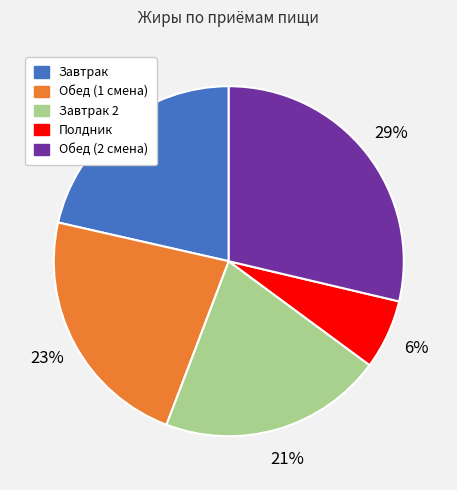

Is there any slice that represents more than half of the pie?

No